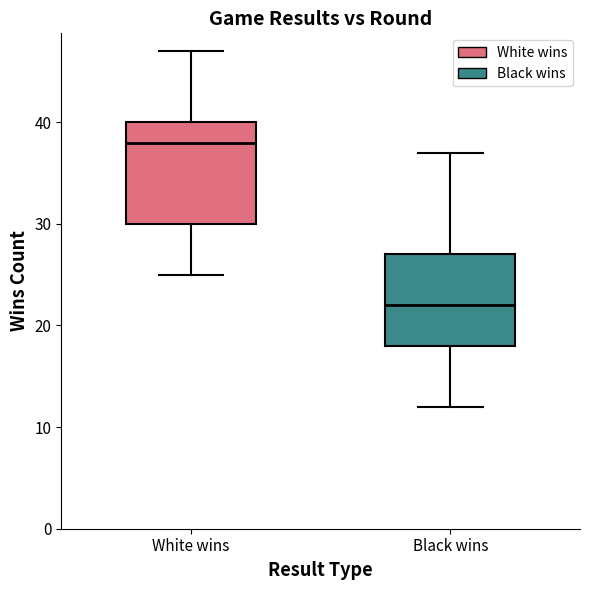

Reading left to right, transcribe this box plot: for each box, give where its median line is, the range the box spans, and where its two whiskers end, as read against the y-axis. The values are not printed on the chart, so give them approximately, as read against the axis.

White wins: median 38, box 30 to 40, whiskers 25 to 47
Black wins: median 22, box 18 to 27, whiskers 12 to 37